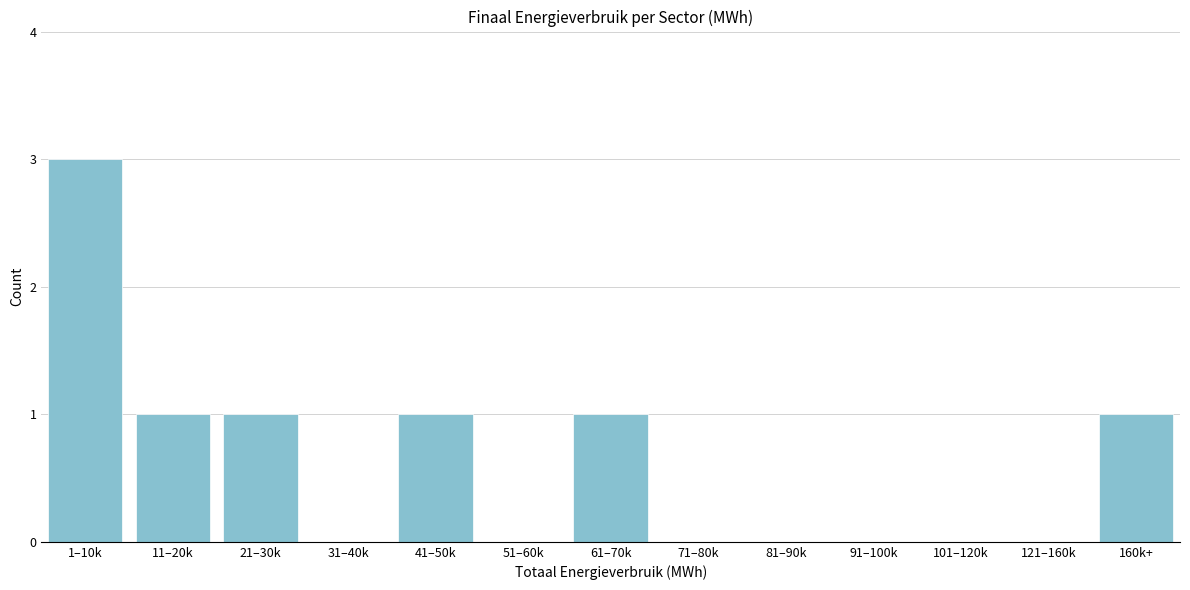

Reading left to right, list all the values displayed in this chart.

1–10k=3	11–20k=1	21–30k=1	31–40k=0	41–50k=1	51–60k=0	61–70k=1	71–80k=0	81–90k=0	91–100k=0	101–120k=0	121–160k=0	160k+=1